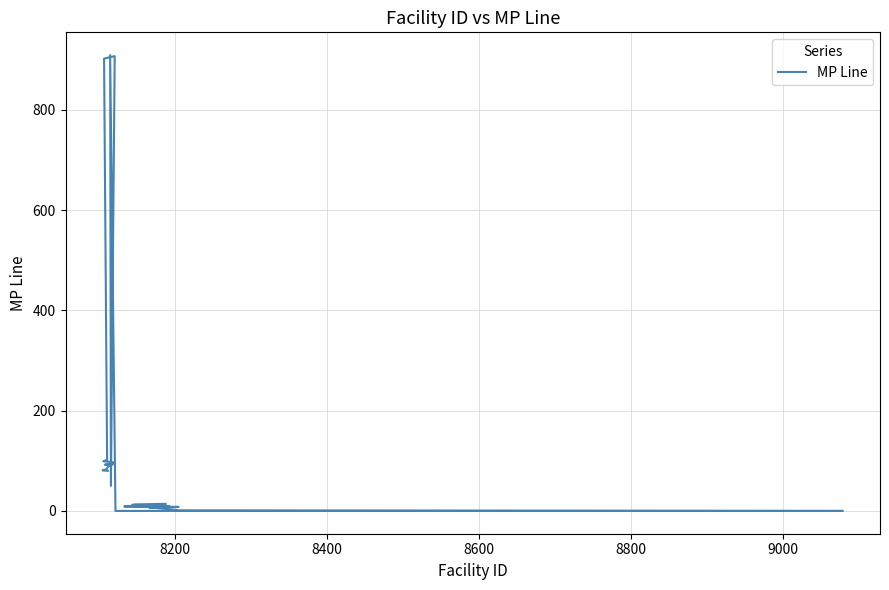

How many values are below 50?

16